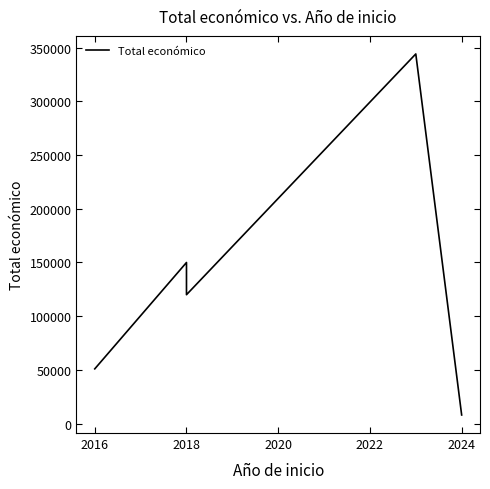

Count the number of categories in the chart.

5